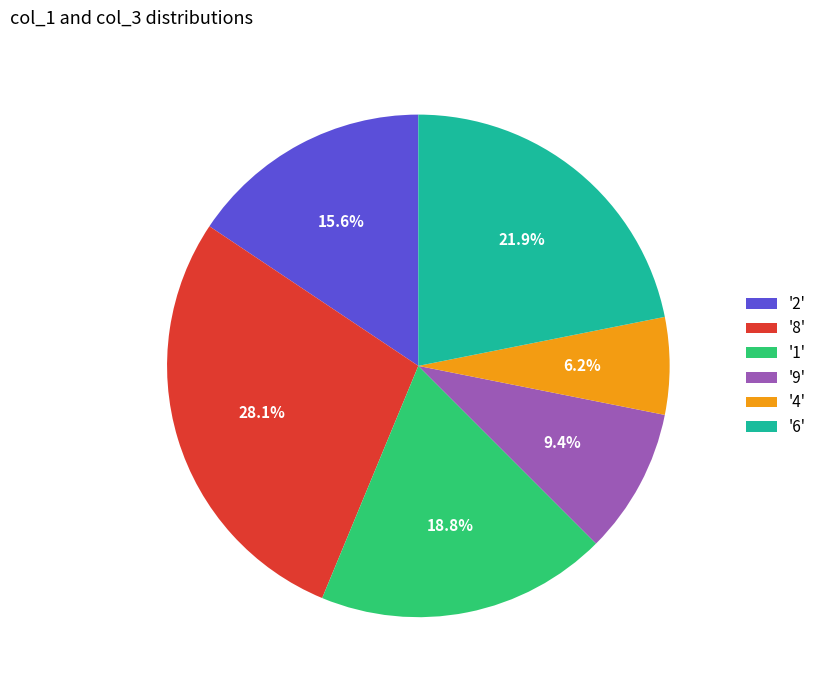

Is there any slice that represents more than half of the pie?

No